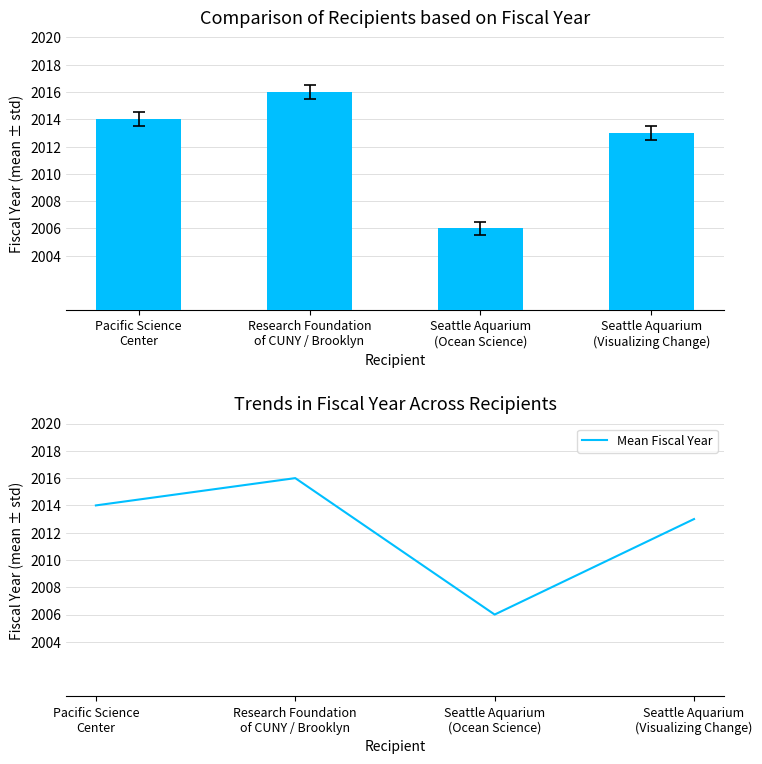

List the series in order of their peak value, highest first.

Fiscal Year, Mean Fiscal Year